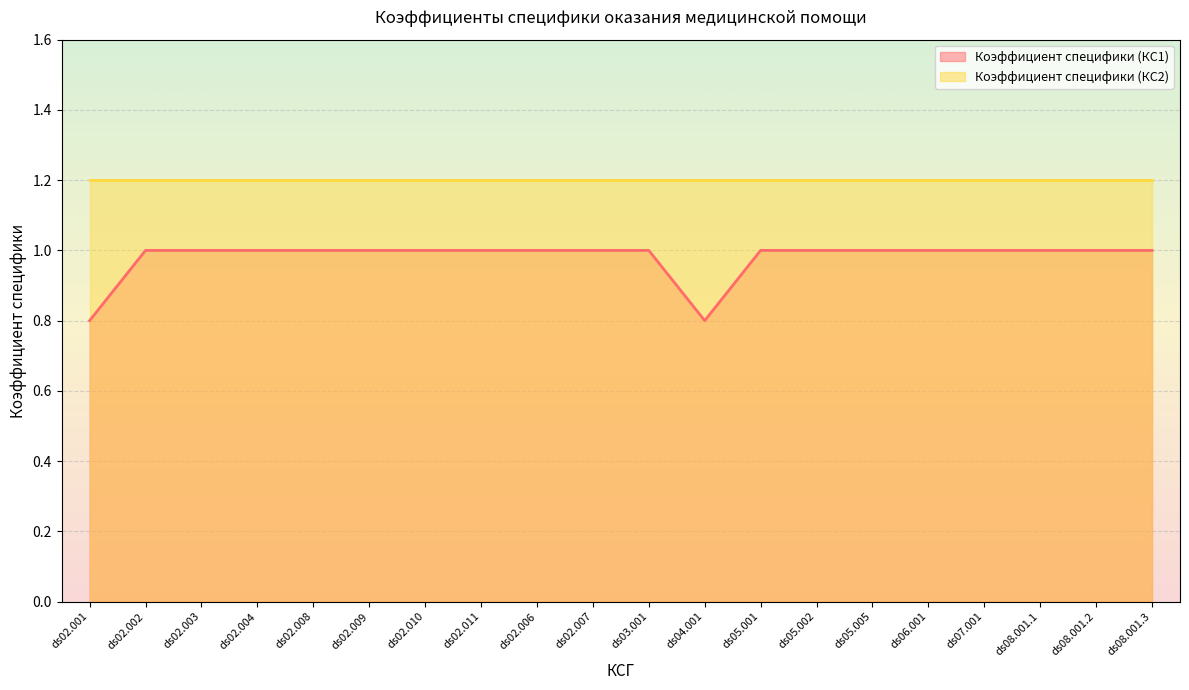

What is the average value?

1.0